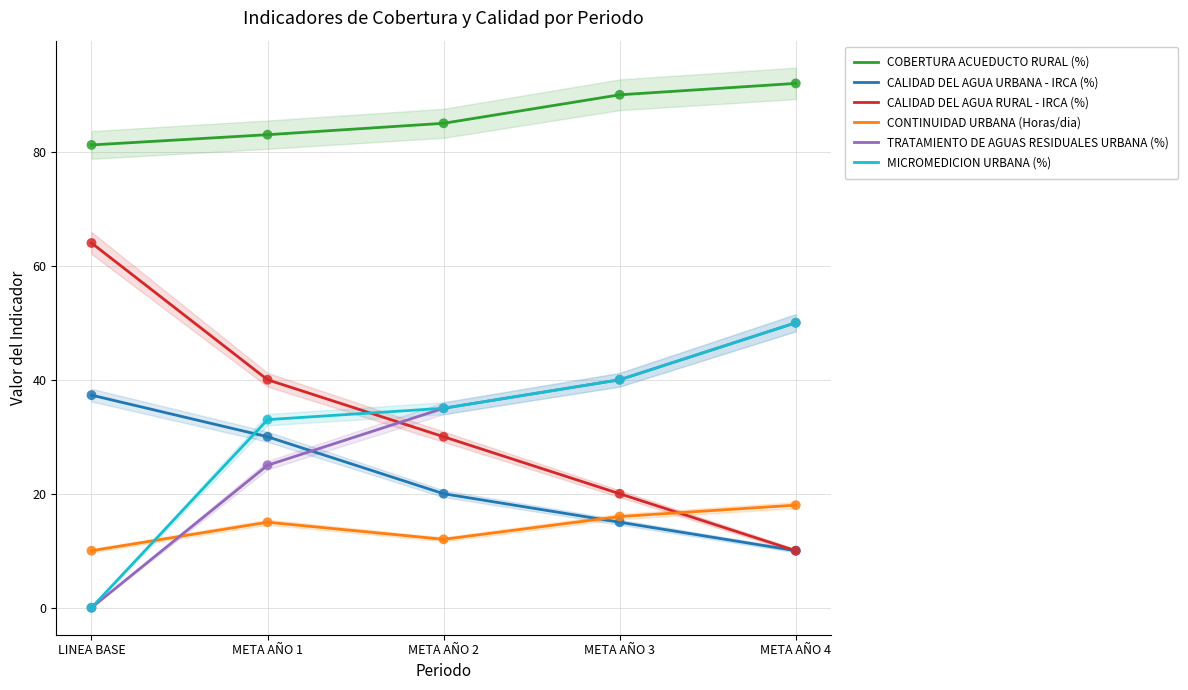

What is the total value across all series at META AÑO 4?

230.0